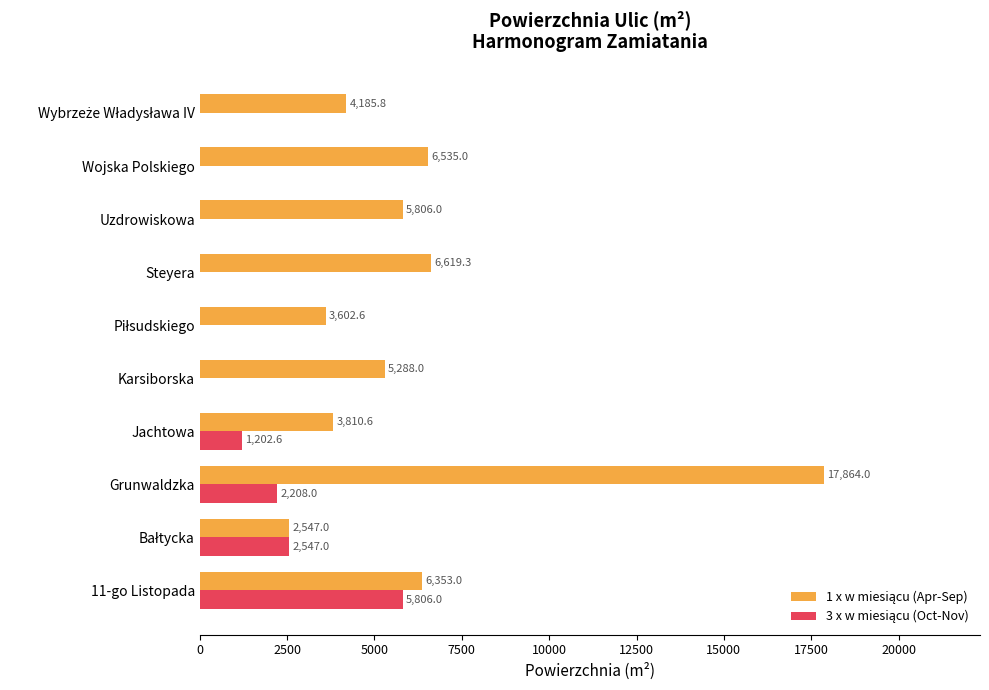

At which category is the sum across all series the highest?

Grunwaldzka